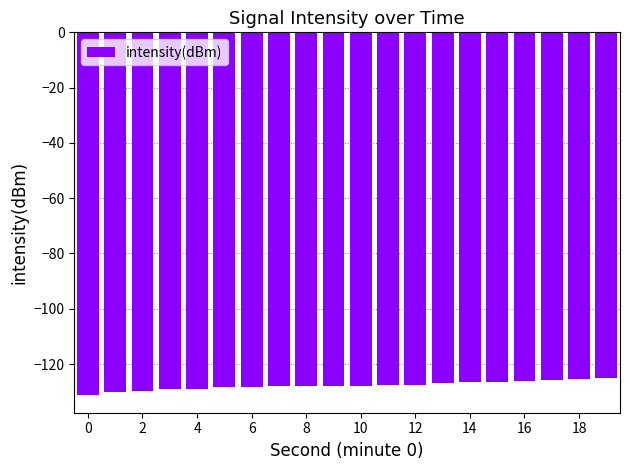

What is the value of the 13th bar from the left?

-127.4